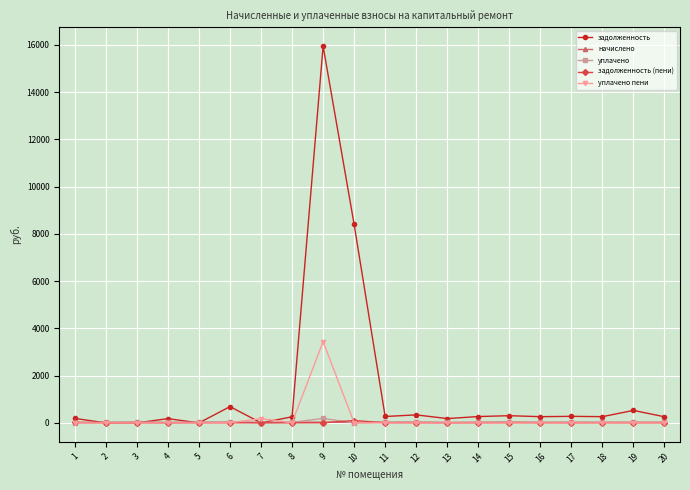

What is the total value across all series at 2?

51.8